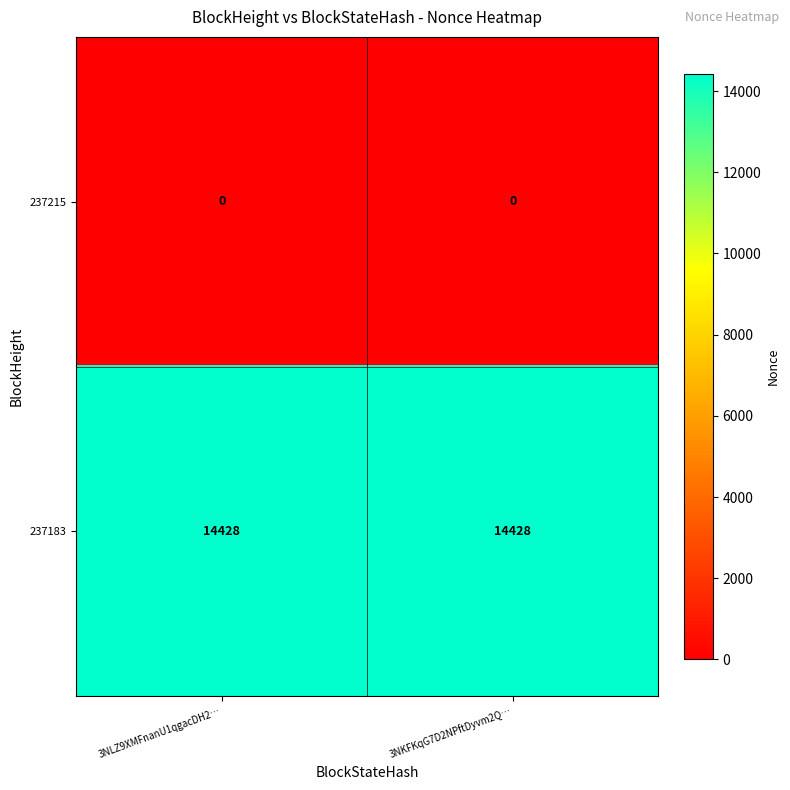

What is the spread (max minus min) of values at 3NLZ9XMFnanU1qgacDH2…?

14428